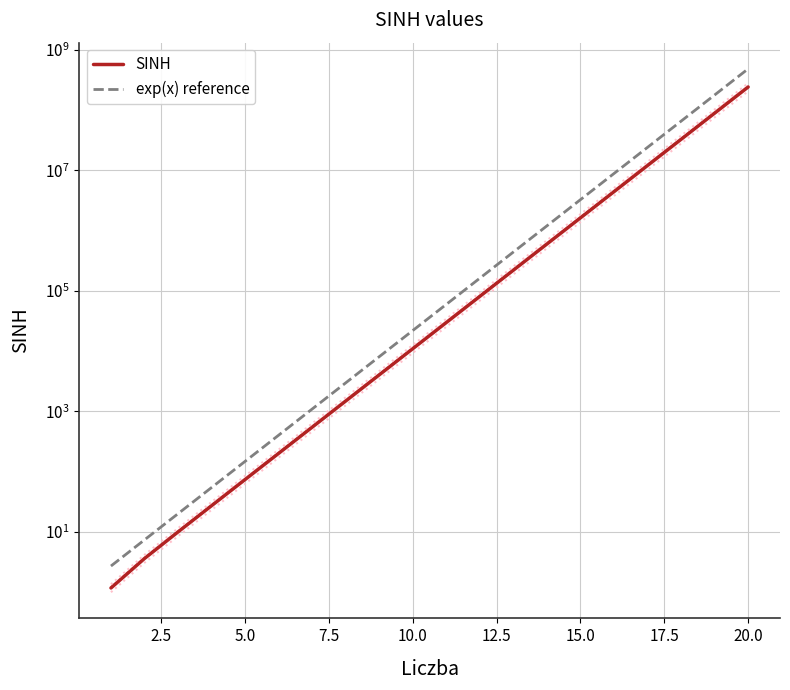

Which series has the widest spread of values?

exp(x) reference